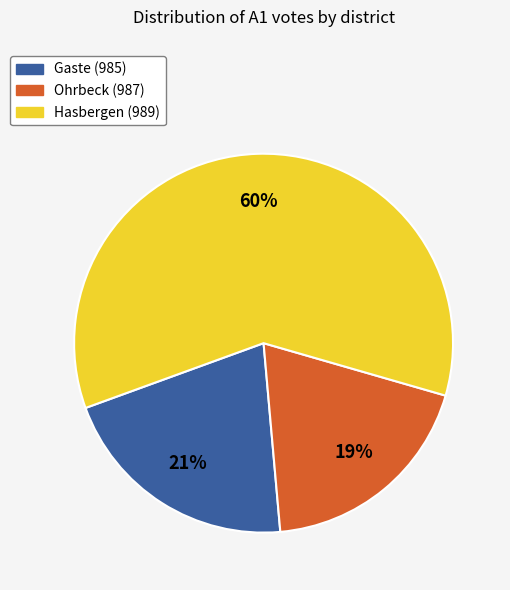

To the nearest percent, what is the combined percentage of Ohrbeck (987) and Gaste (985)?

40%